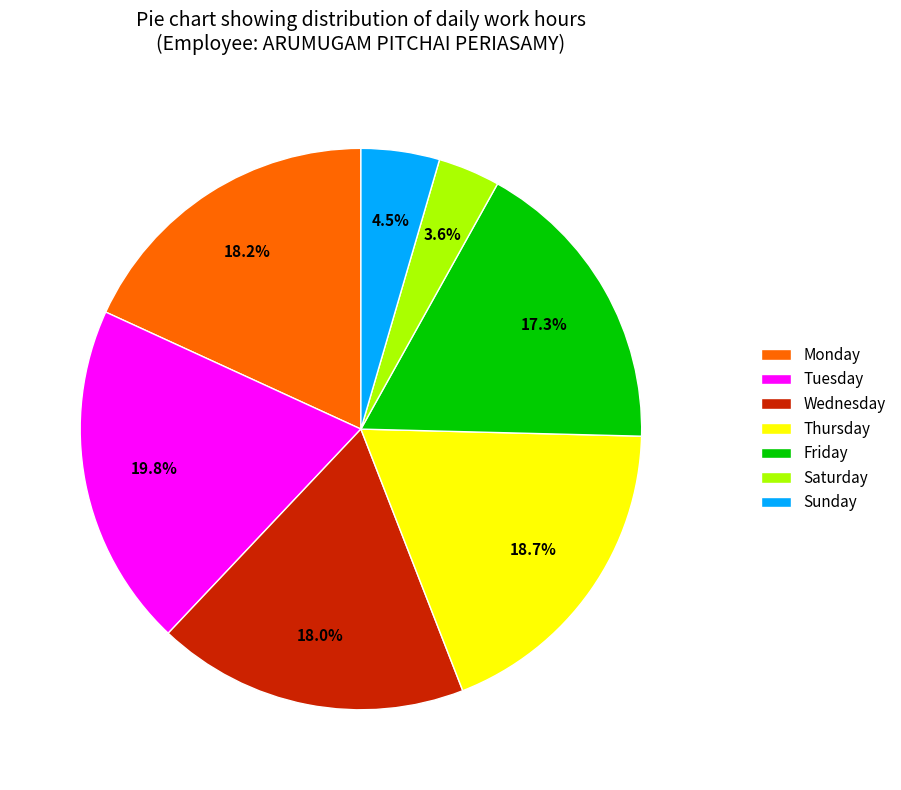

What is the ratio of the value at Tuesday to the value at Wednesday?

1.1